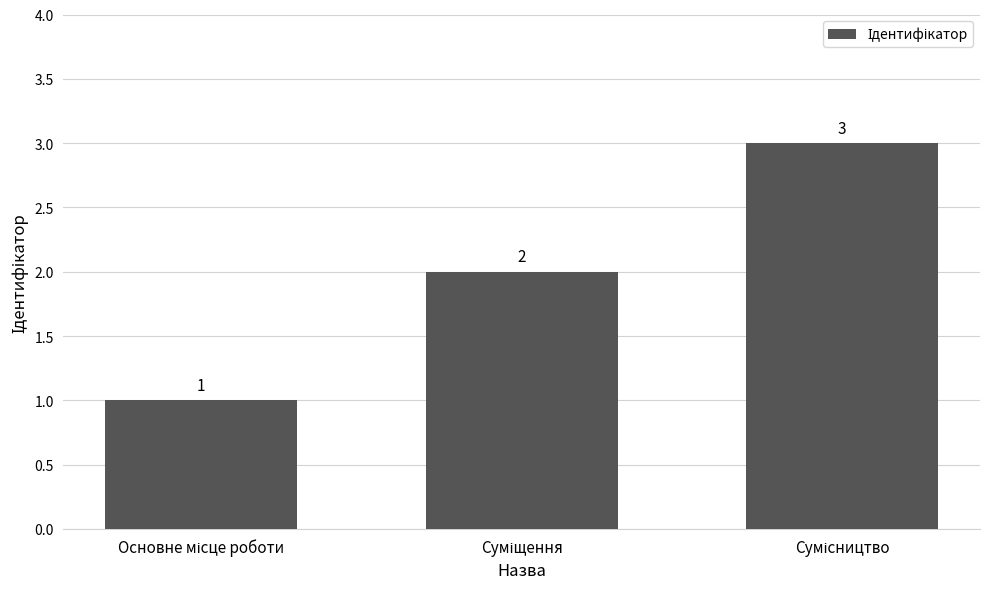

What is the value of the 3rd bar from the left?

3